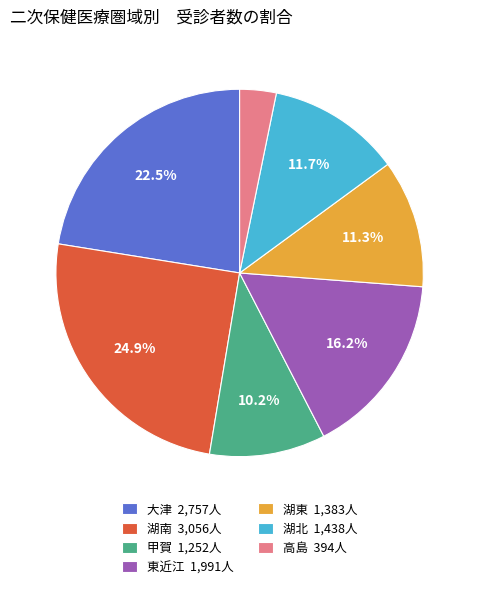

To the nearest percent, what is the combined percentage of 高島 and 湖南?

28%